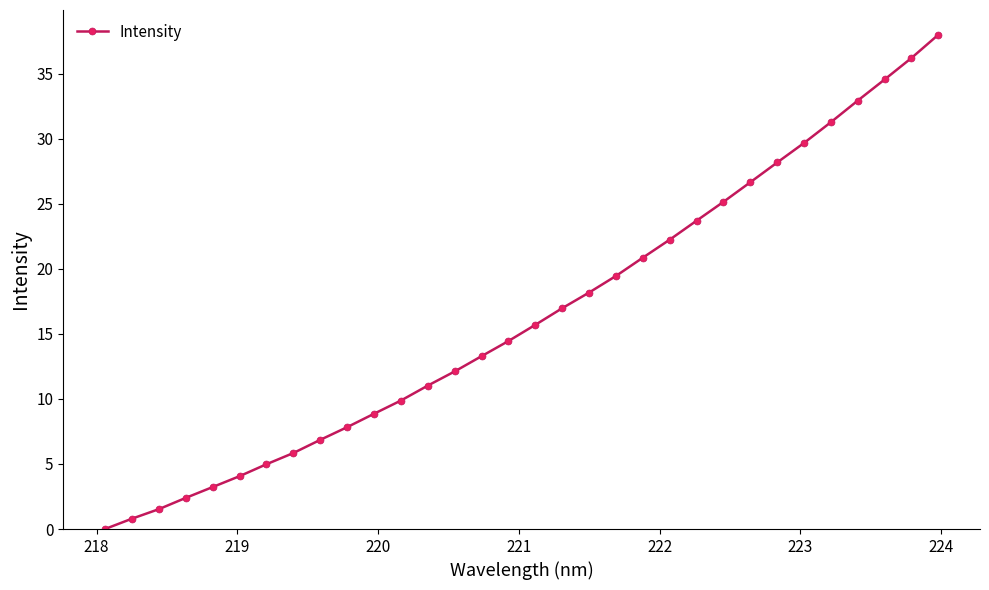

True or false: the data has more than 1 interior local peaks.

False